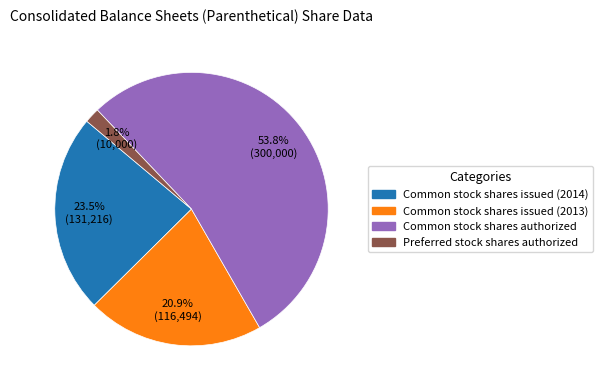

Rank the categories by value from highest to lowest.

Common stock shares authorized, Common stock shares issued (2014), Common stock shares issued (2013), Preferred stock shares authorized